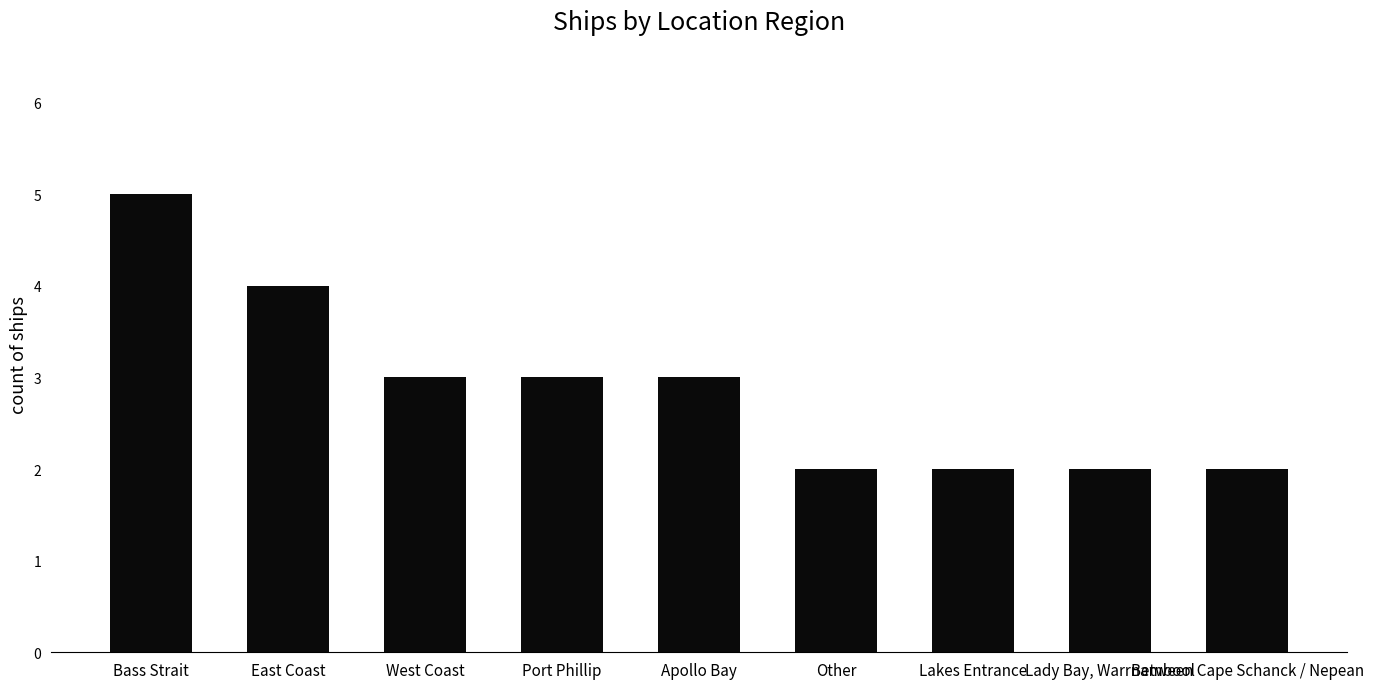

Count the number of data series in this chart.

1